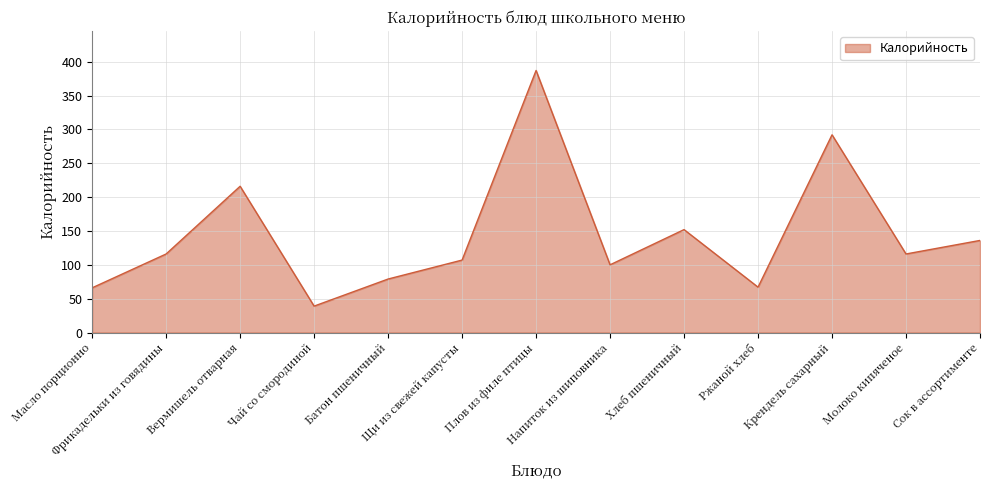

Does the chart display data point markers on the line(s)?

No